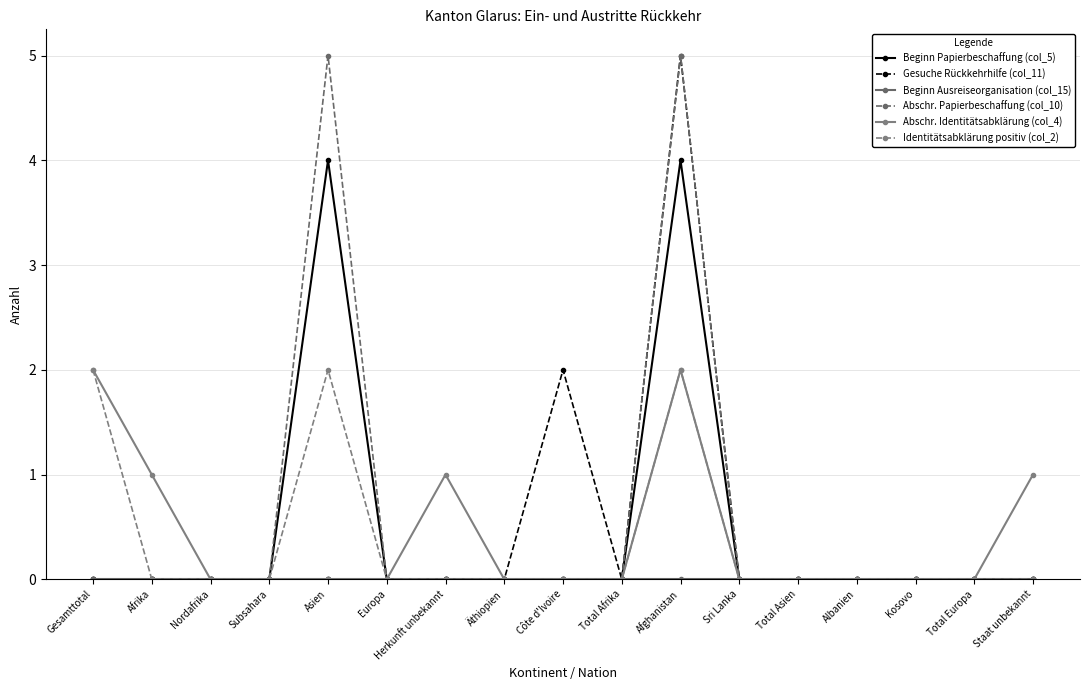

Does the chart have visible grid lines?

Yes